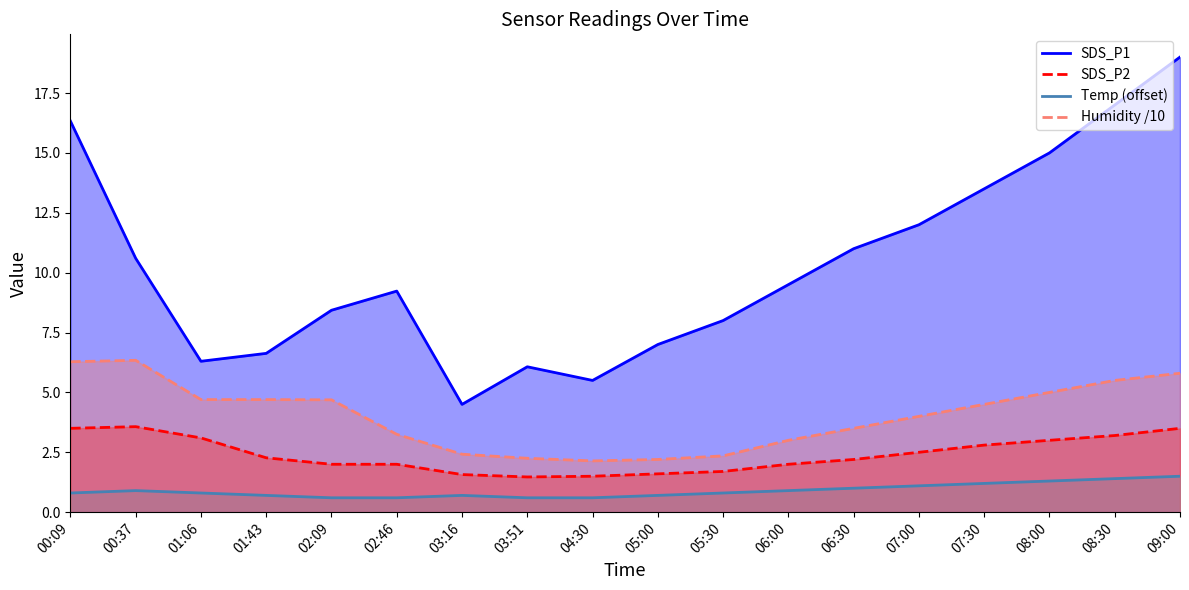

At which label does SDS_P1 reach its minimum?

03:16